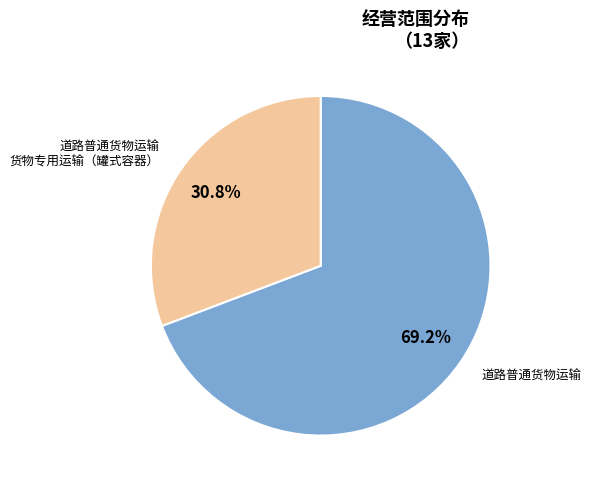

Does any single category account for the majority?

Yes